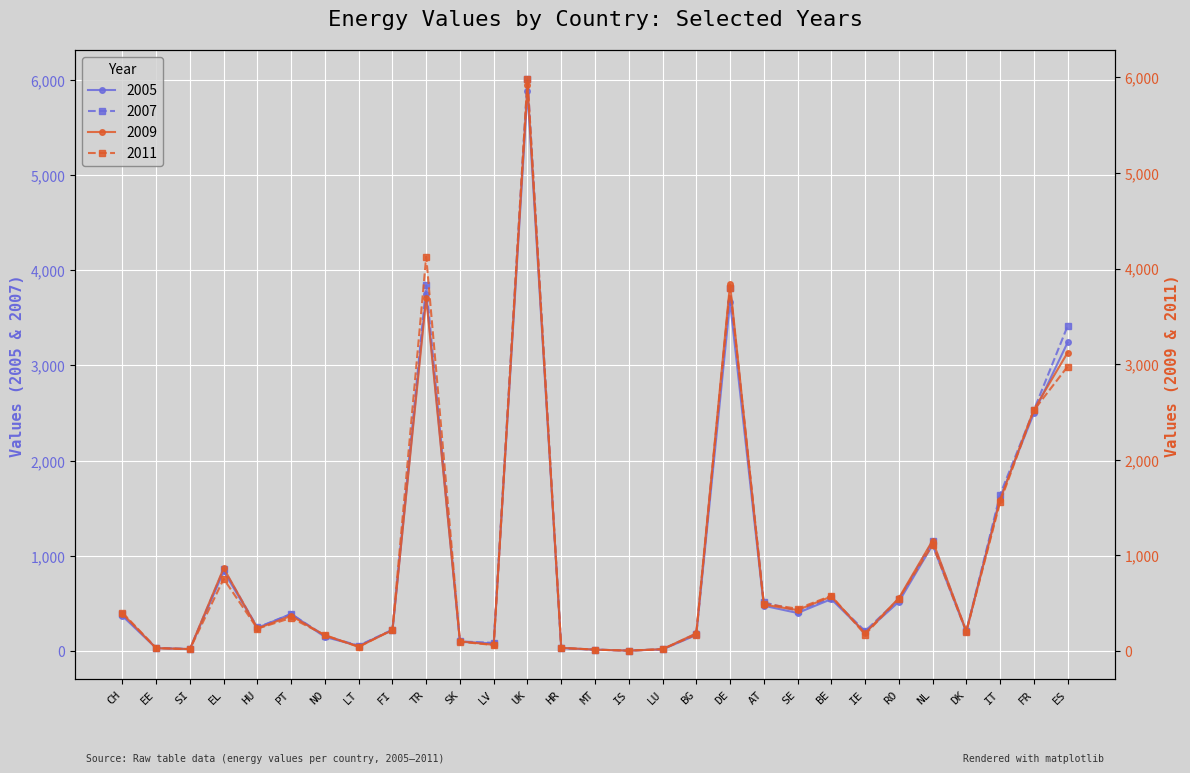

What is the average value of the 2007 series?

954.6